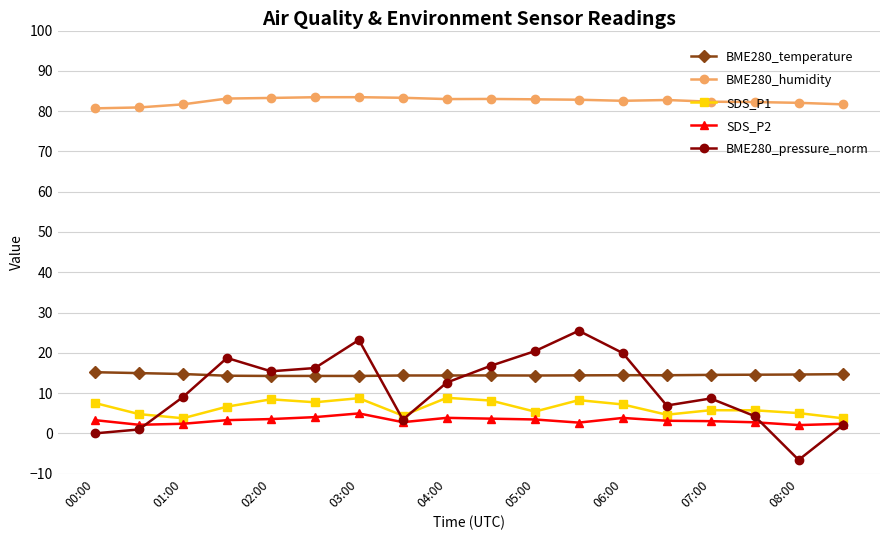

What is the minimum value shown in the chart?

-6.6